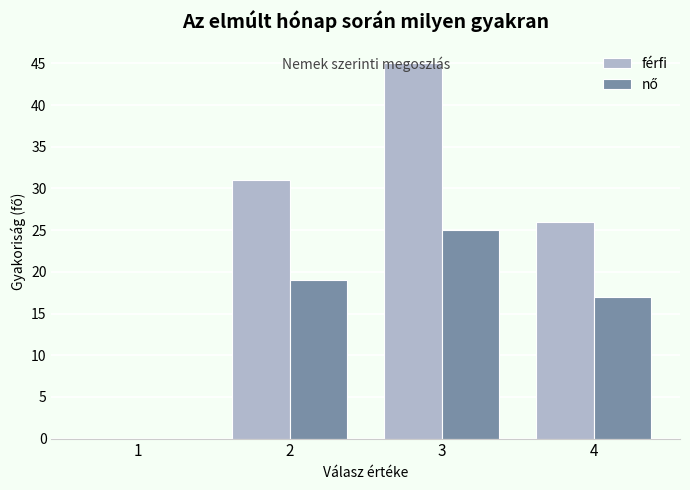

At which category is the sum across all series the highest?

3